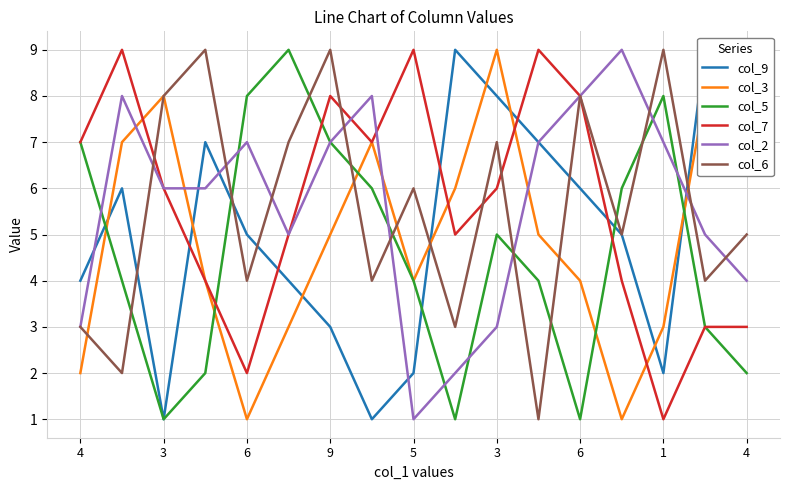

The col_9 series shows 8 at 3. True or false?

True